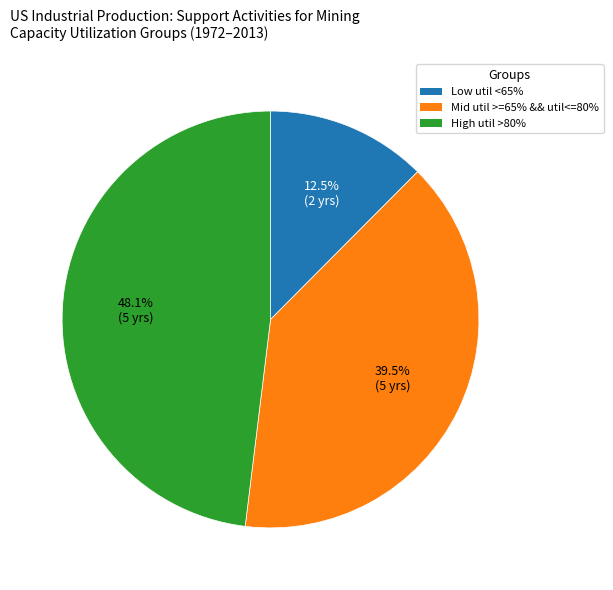

Is there a majority slice in this chart?

No